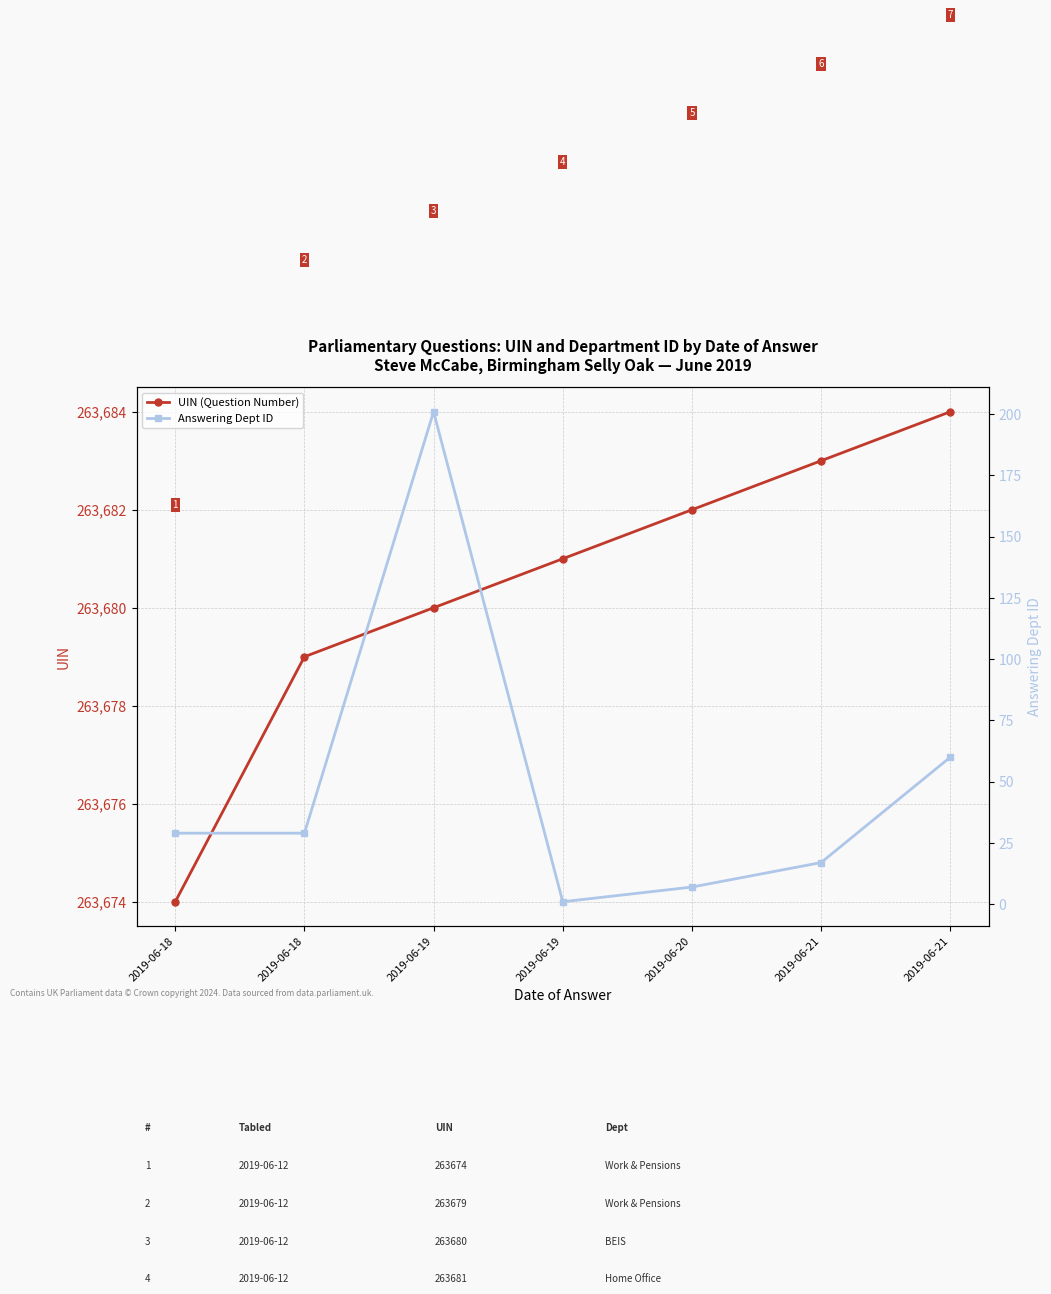

Read the Answering Dept ID value at 2019-06-18.

29